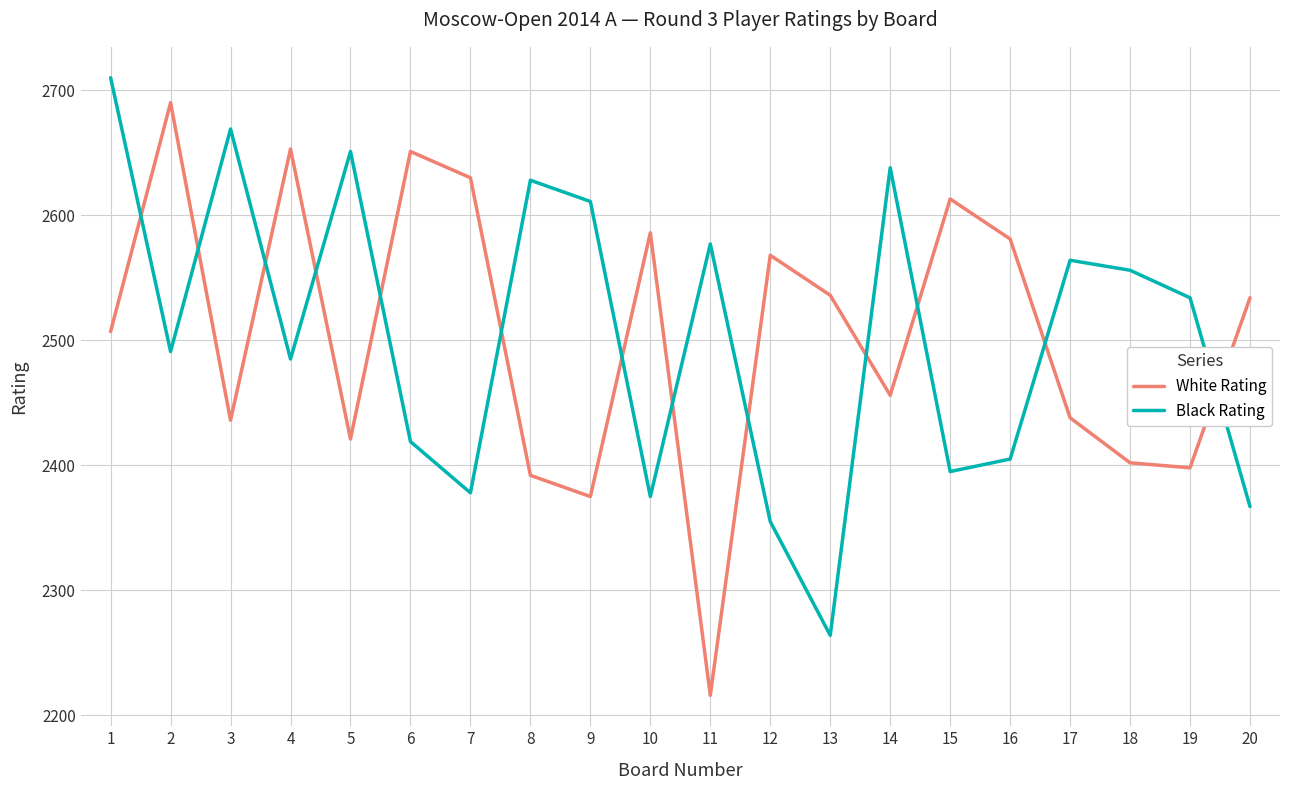

Rank the series by their maximum value, from lowest to highest.

White Rating, Black Rating